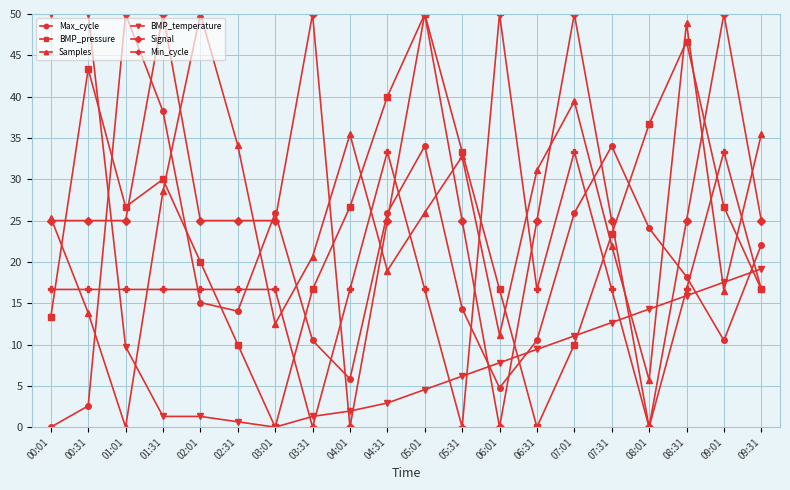

Which series has the largest total across all categories?

Signal